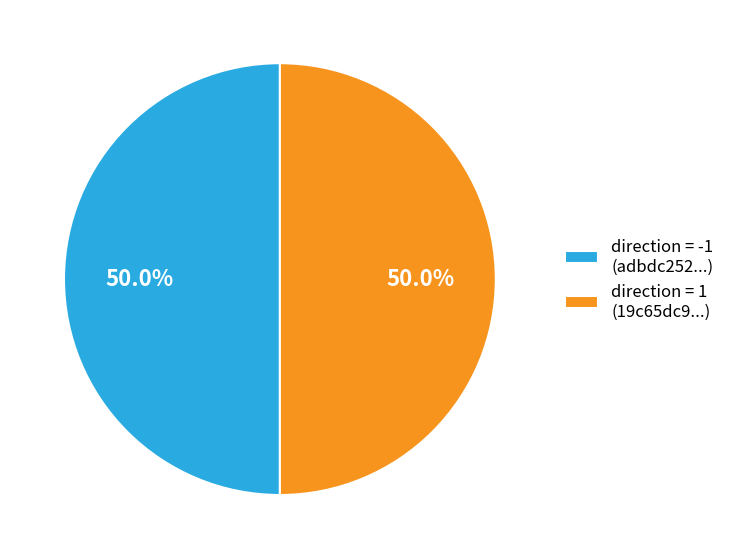

How many segments does this pie chart have?

2